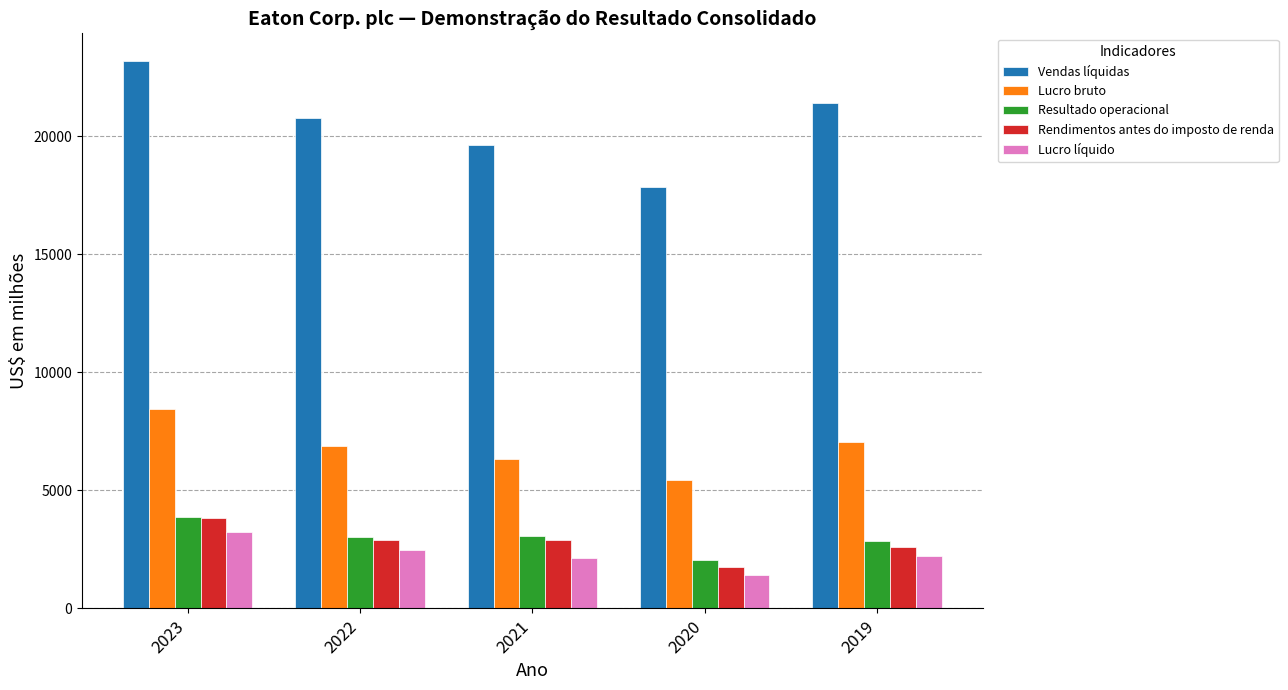

Are the bars horizontal?

No